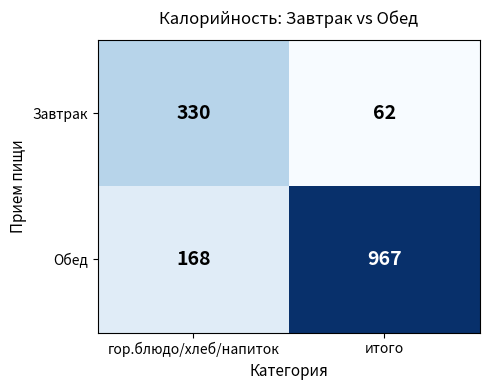

What value does the Завтрак series have at гор.блюдо/хлеб/напиток, to the nearest 10?

330